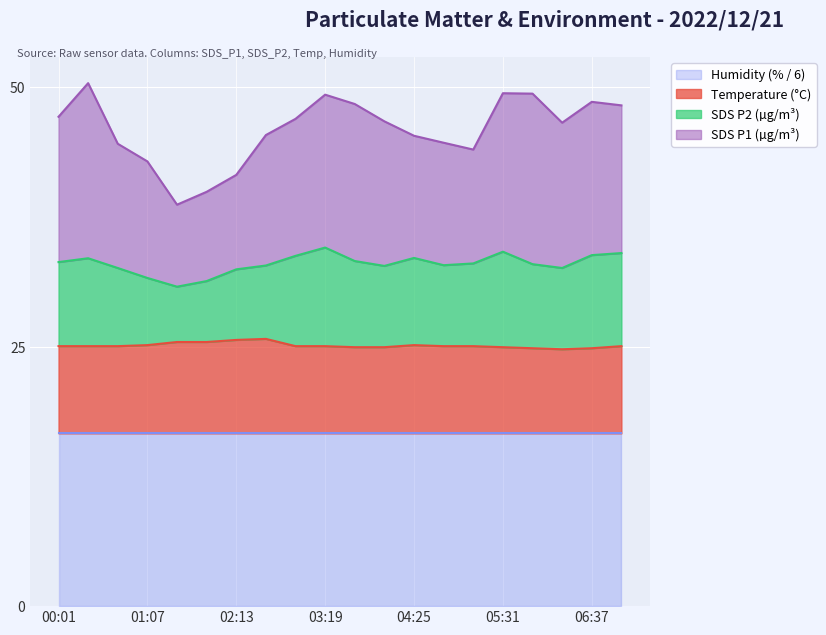

How many lines are shown in the chart?

4